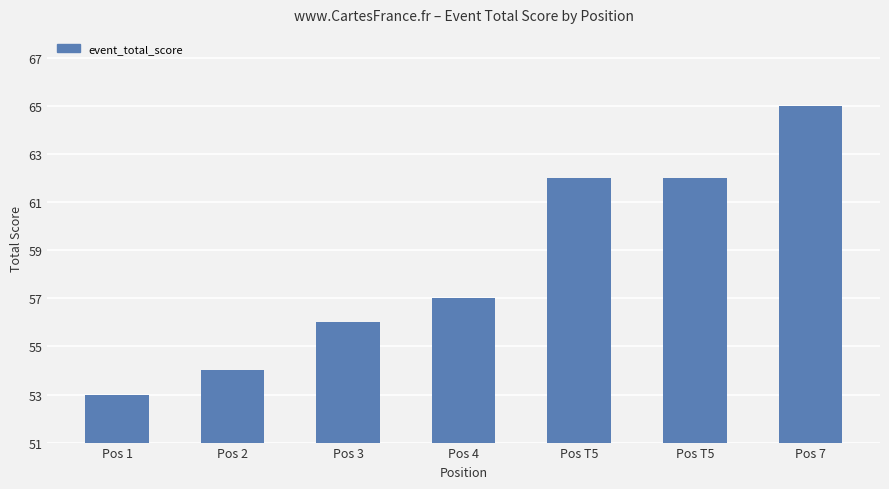

Count the number of categories in the chart.

7